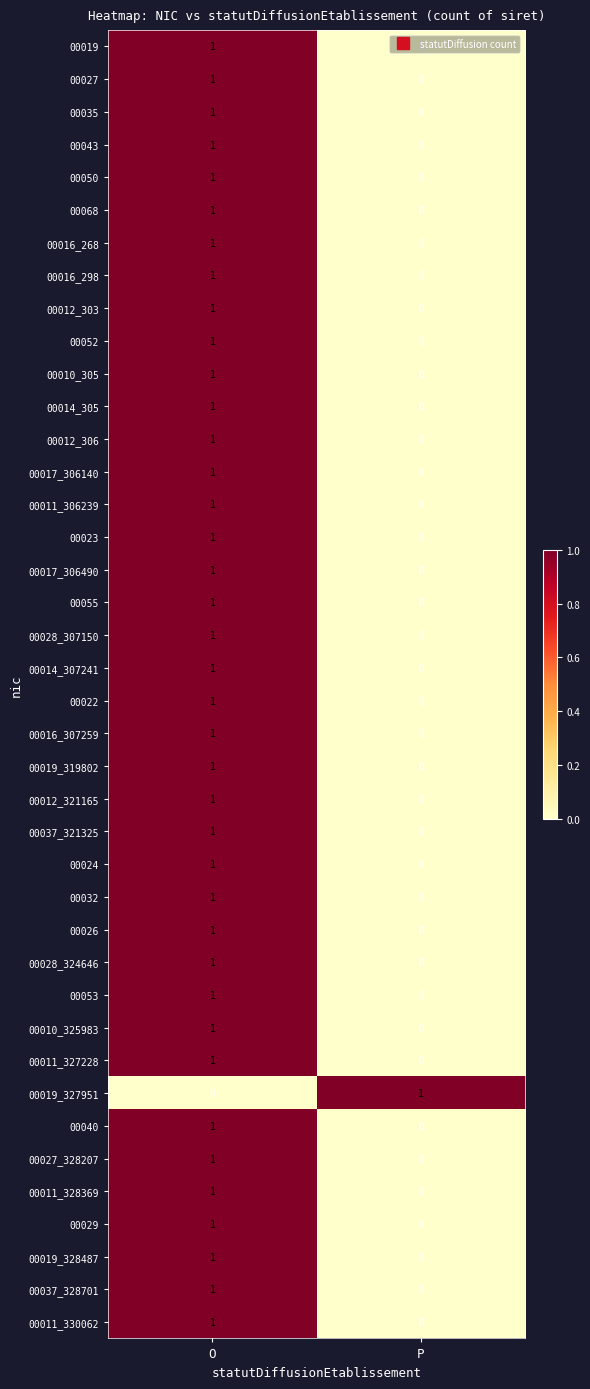

Where is 00011_330062 nearest to the value 0?

P